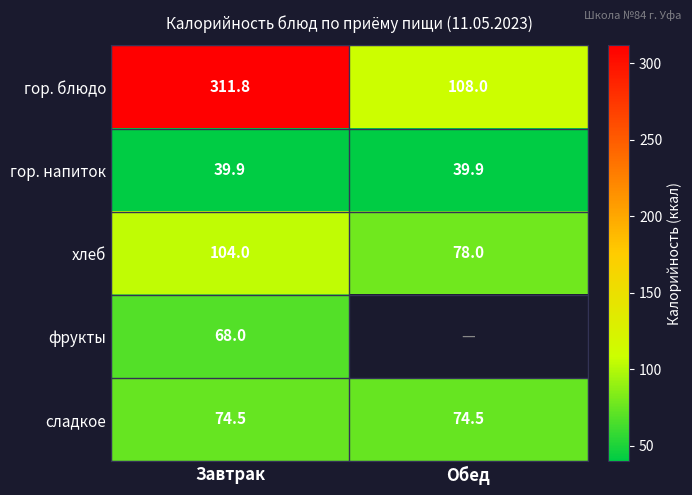

Which category has the lowest value in the хлеб series?

Обед